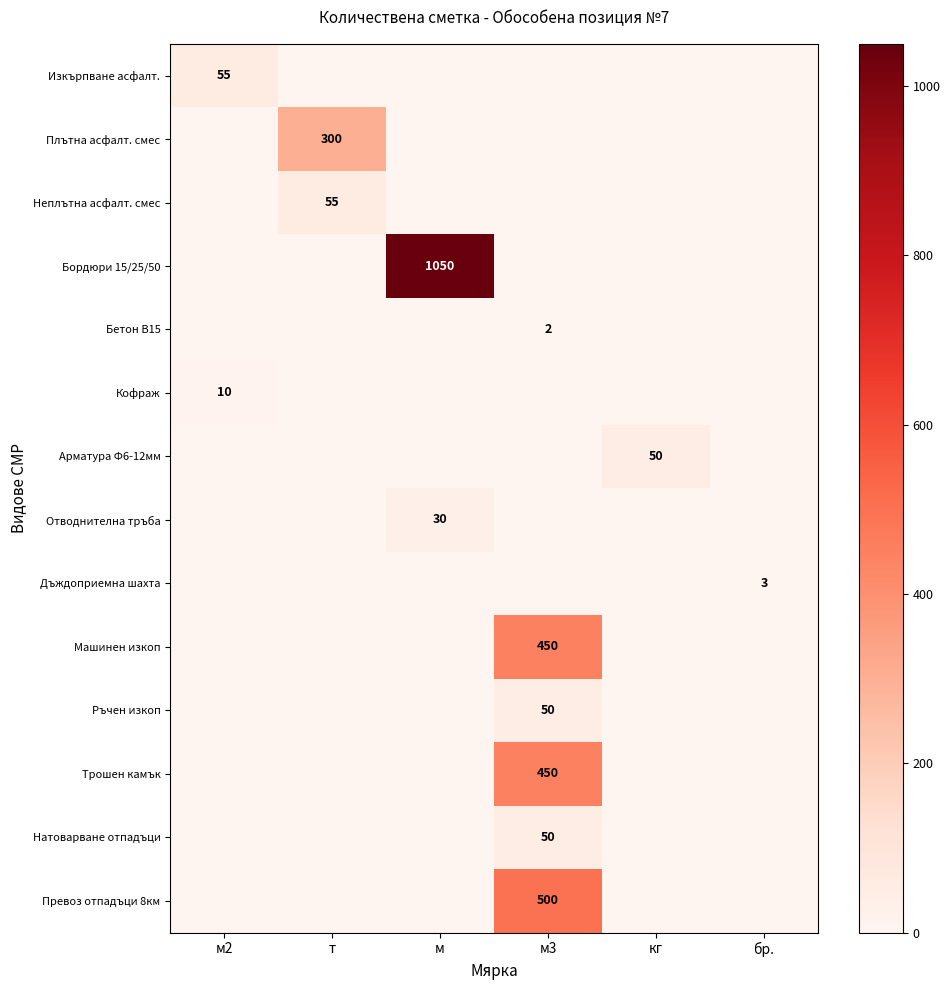

At which label does Изкърпване асфалт. reach its minimum?

т